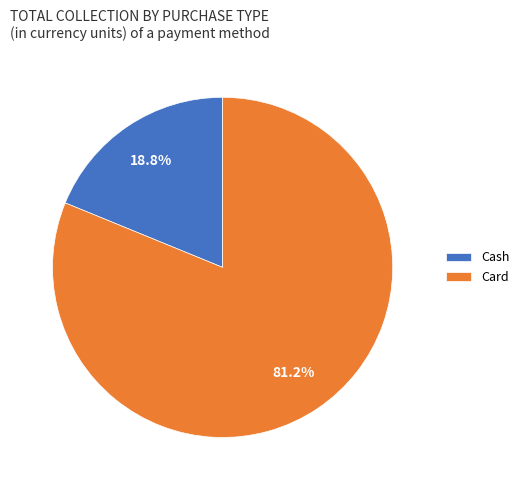

What is the total percentage of Card and Cash?

100.0%